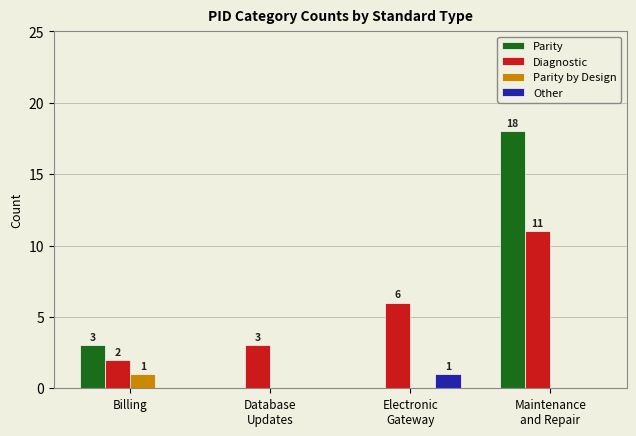

Are the bars horizontal?

No